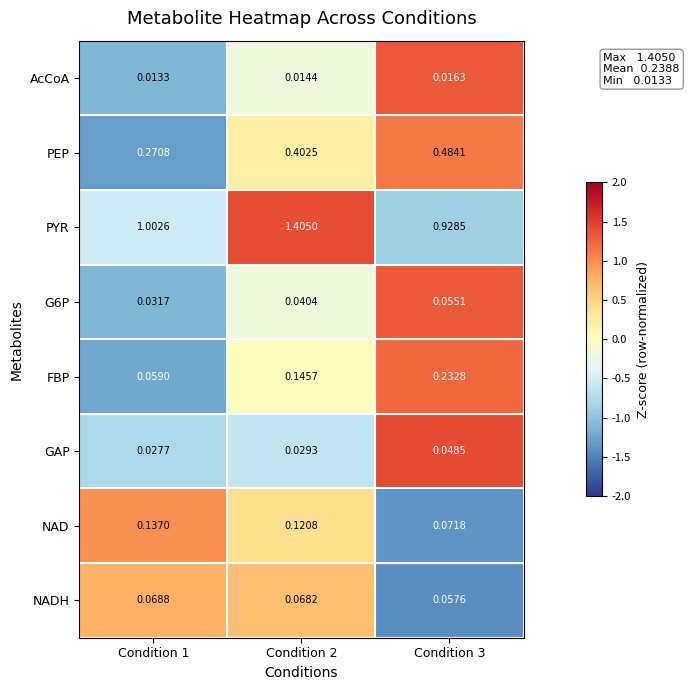

Which series changed the most between Condition 1 and Condition 2?

PYR